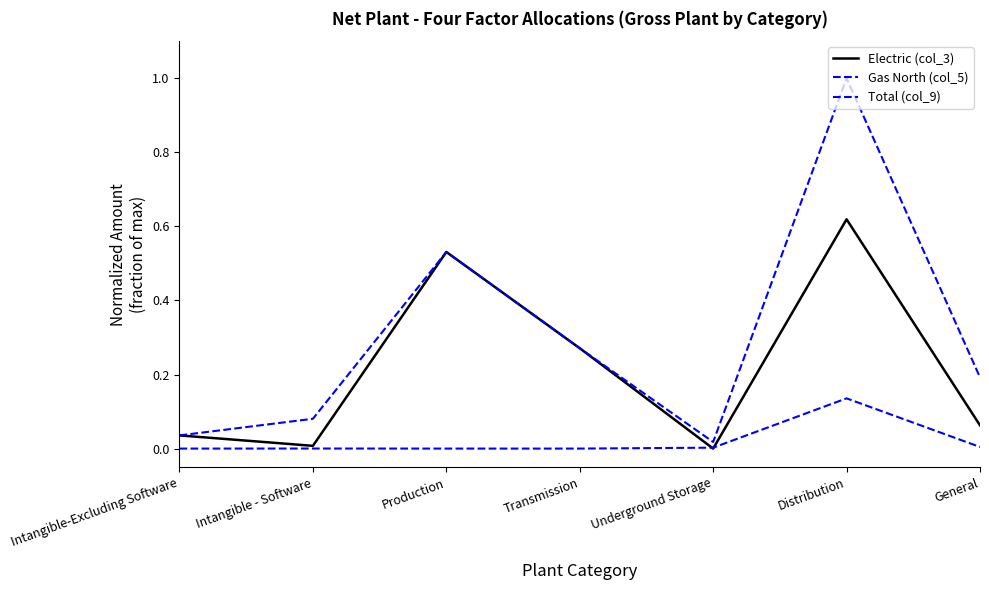

Where is the first local maximum for Electric (col_3)?

Production